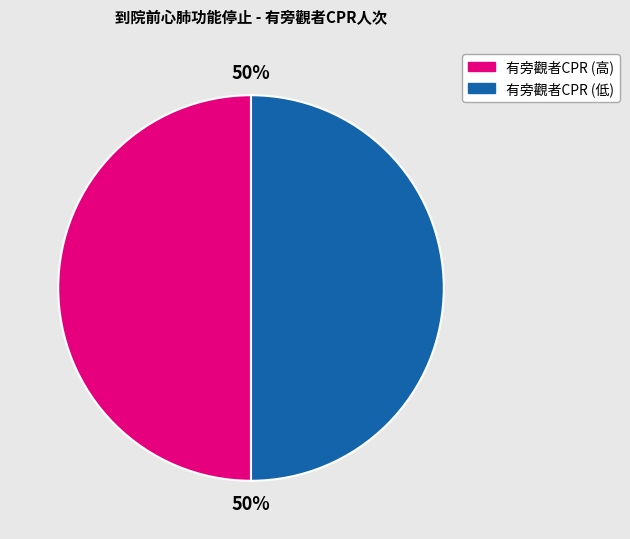

Do 有旁觀者CPR (低) and 有旁觀者CPR (高) together represent more than half of the pie?

Yes